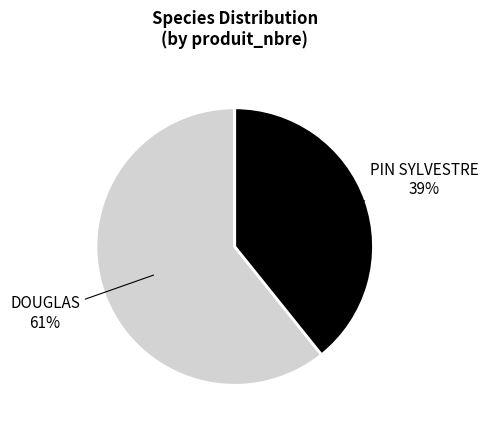

Does any single category account for the majority?

Yes